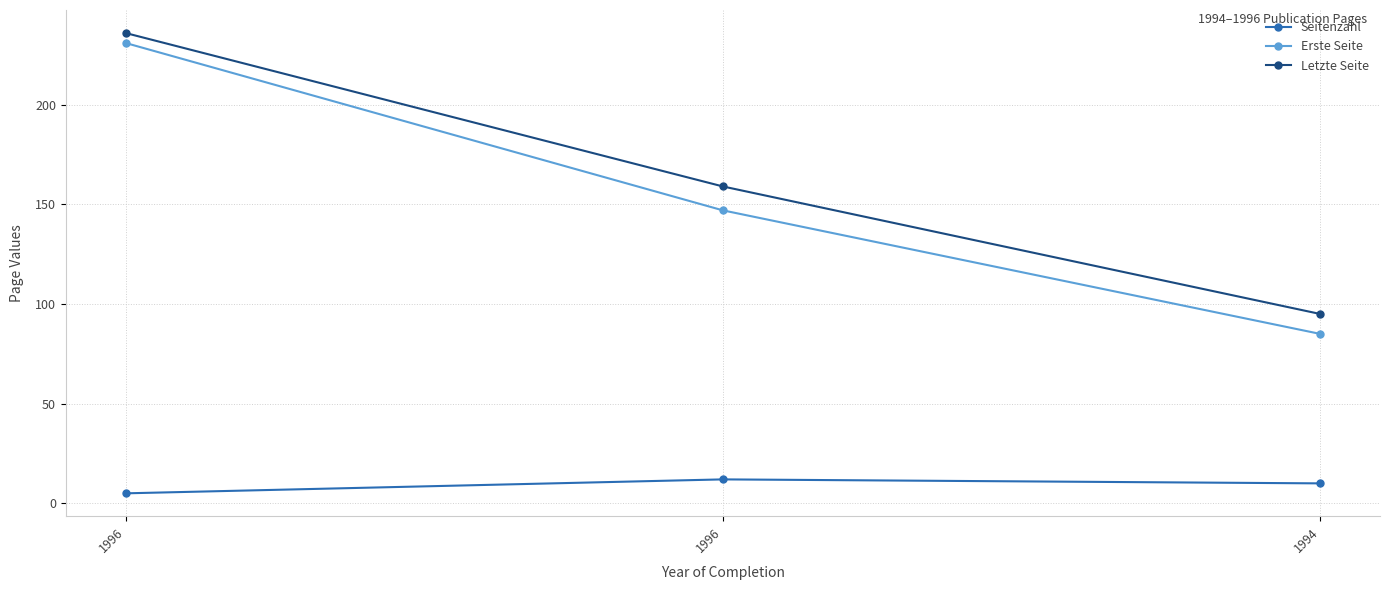

The value of Letzte Seite at 1996 is 159. True or false?

True